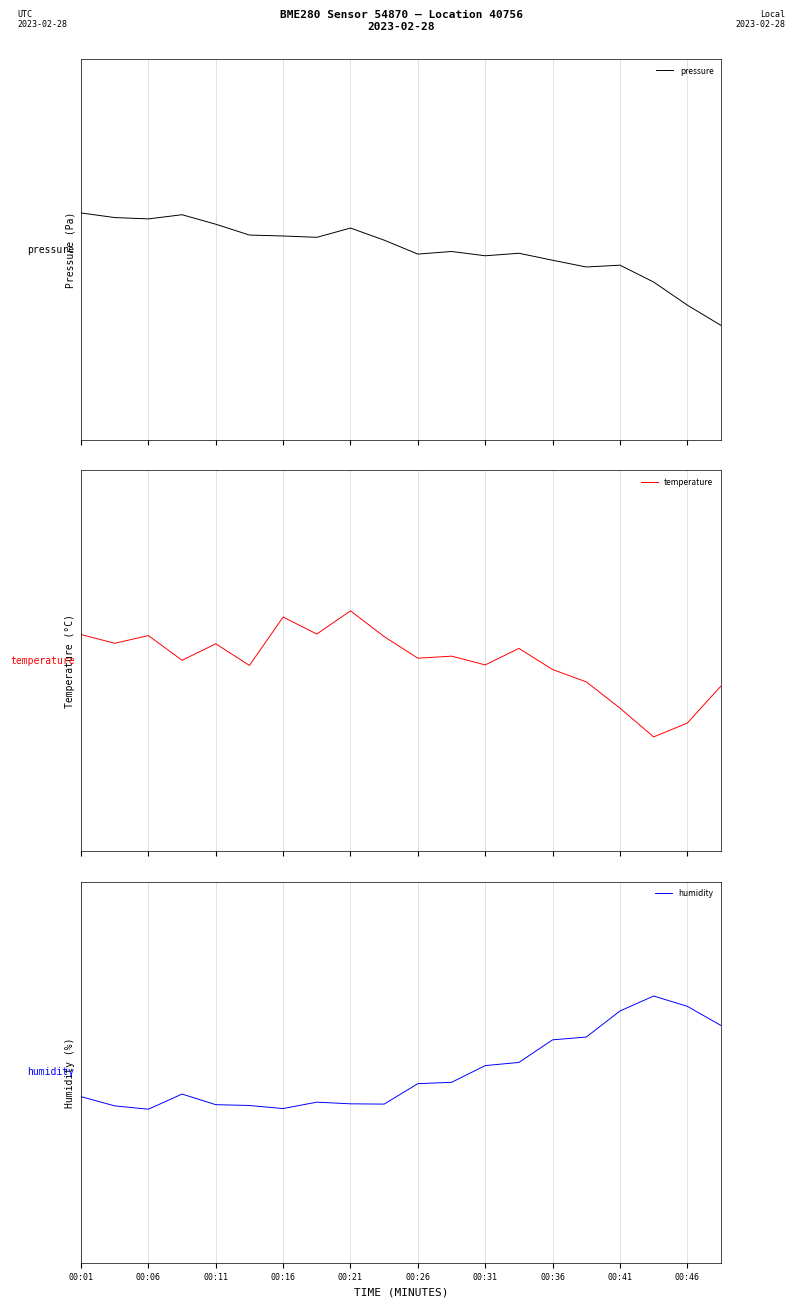

Is it true that humidity equals -0.2 at 00:36?

False